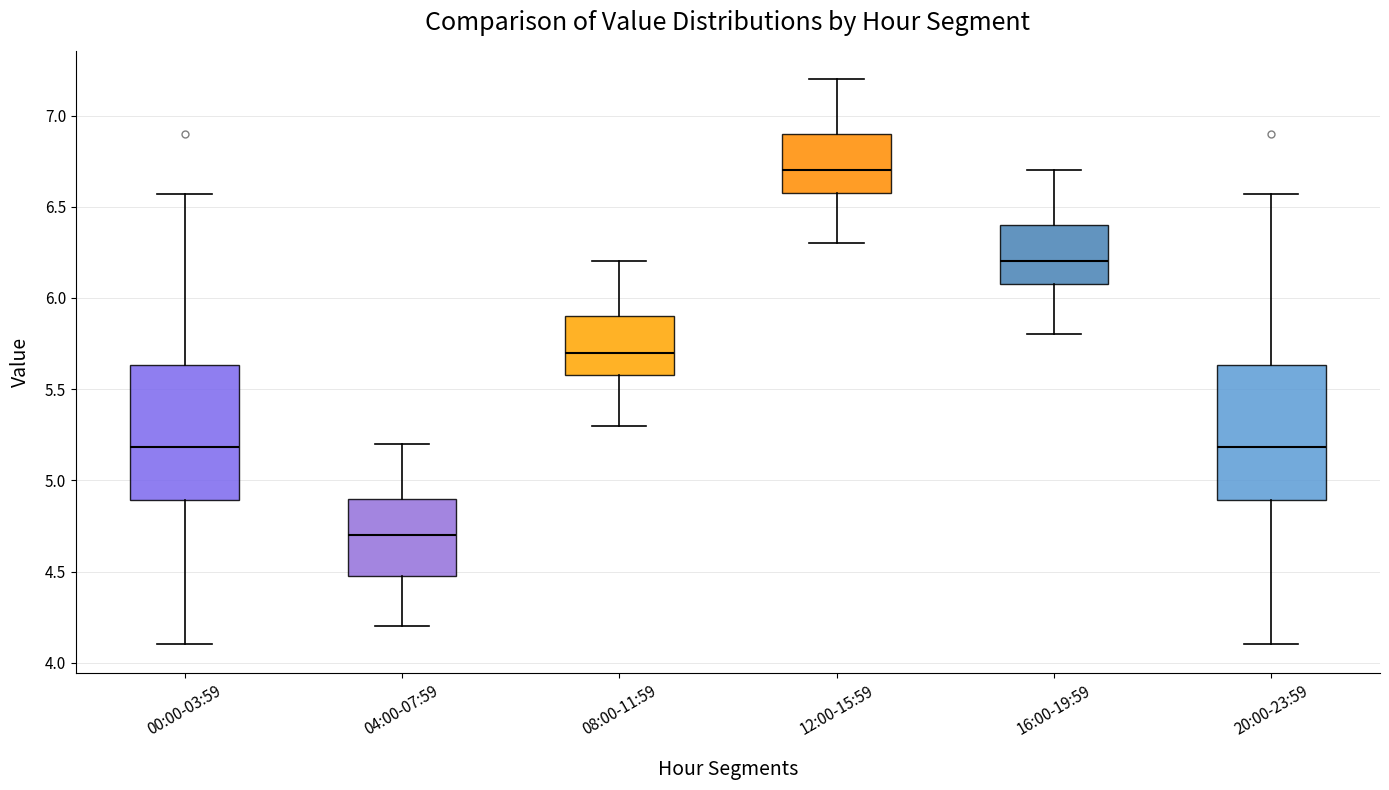

Where does the median line of the box for 16:00-19:59 sit on the y-axis? The values are not printed on the chart, so give them approximately, as read against the axis.

6.20